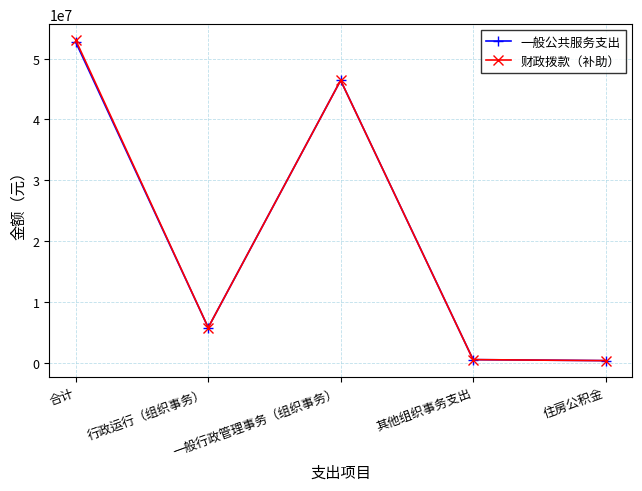

At which category is the sum across all series the highest?

合计